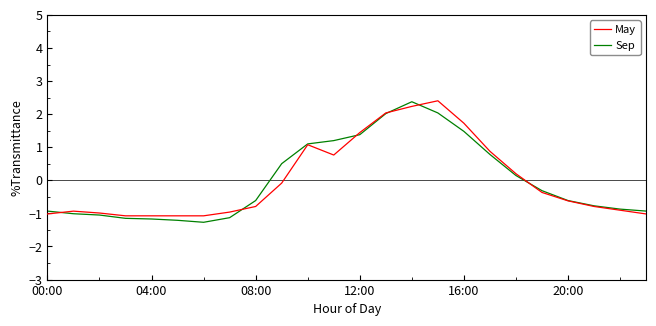

What is the highest value of the Sep series?

2.4